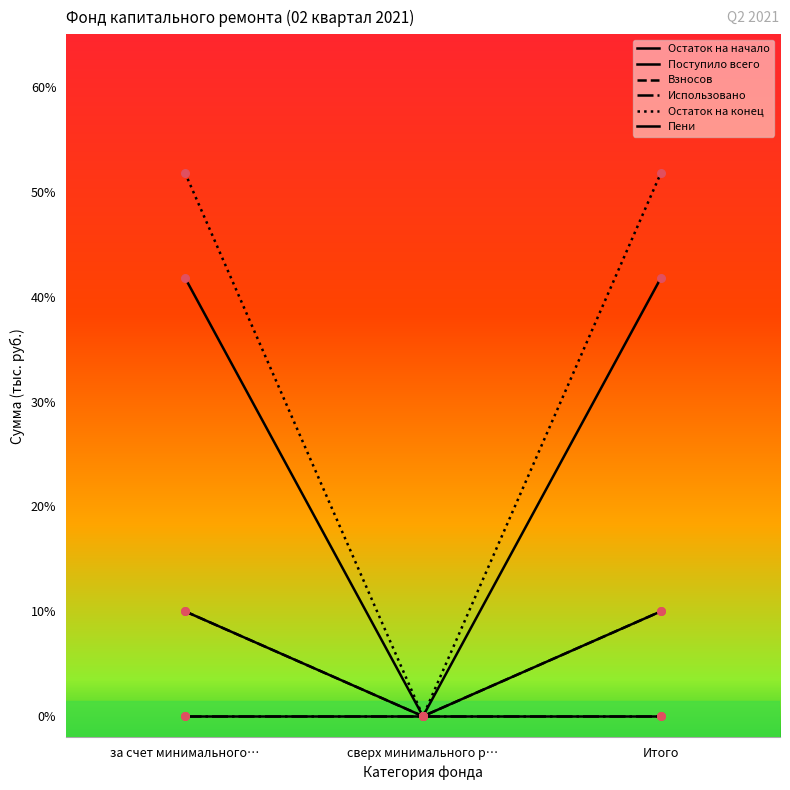

Is the value of Пени at Итого greater than the value of Использовано at за счет минимального…?

No